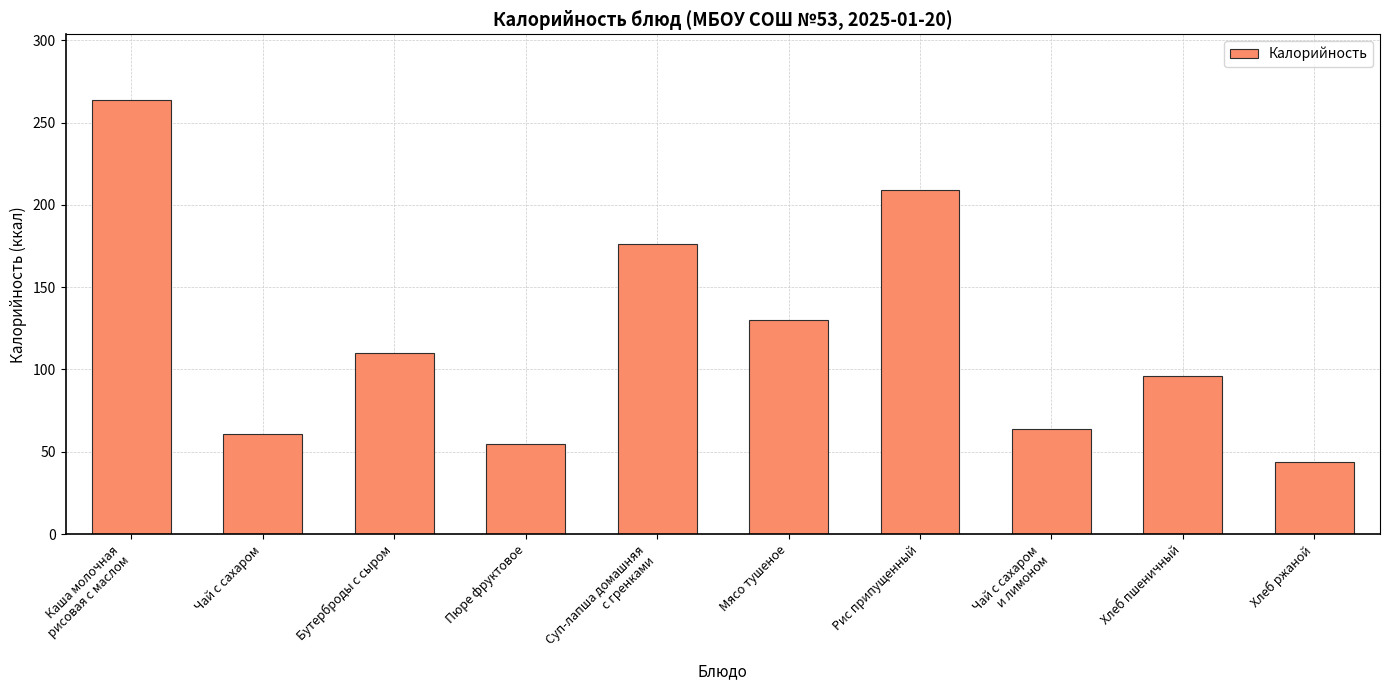

What is the maximum value shown in the chart?

264